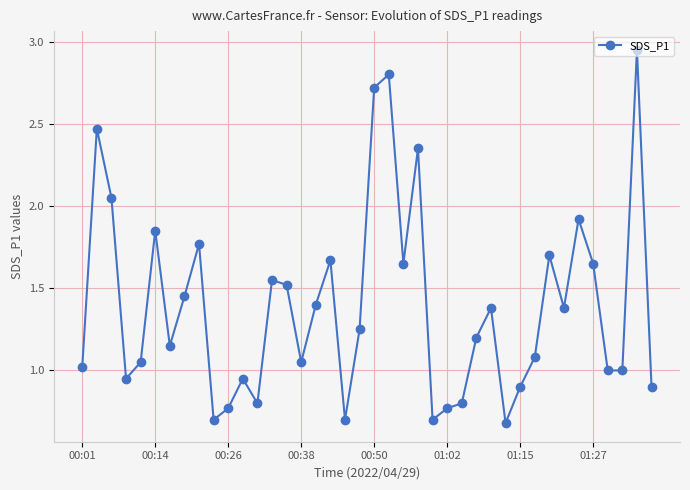

True or false: the data has more than 1 interior local peaks.

True